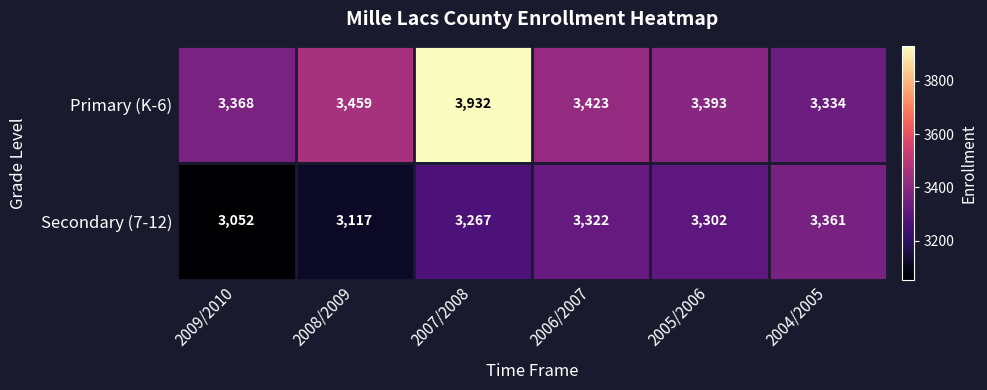

What is the lowest value of the Primary (K-6) series?

3334